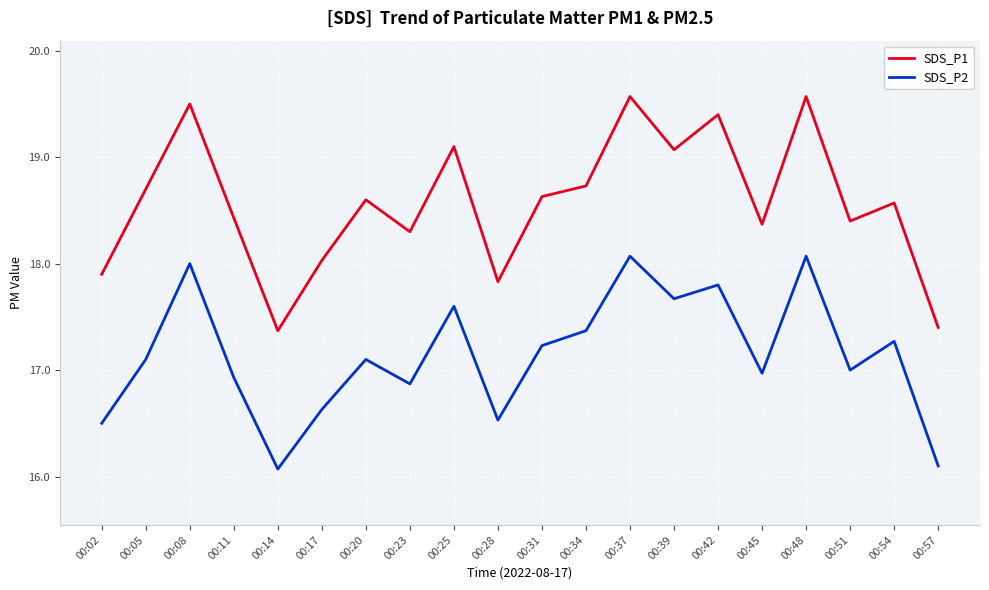

At how many categories does at least one series exceed 18?

16